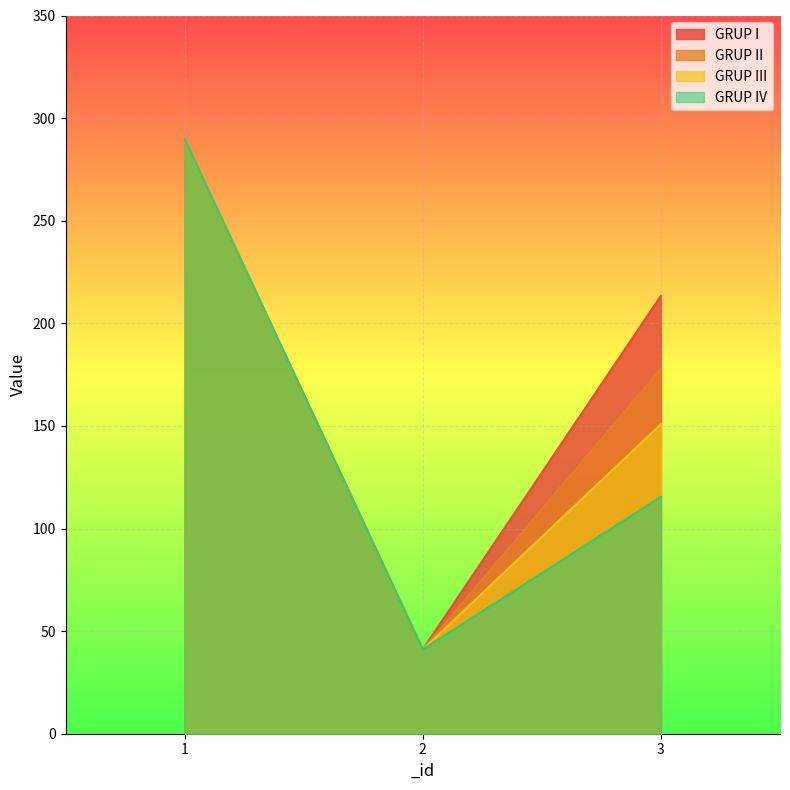

What is the difference between the second highest and minimum values in the GRUP II series?

136.8